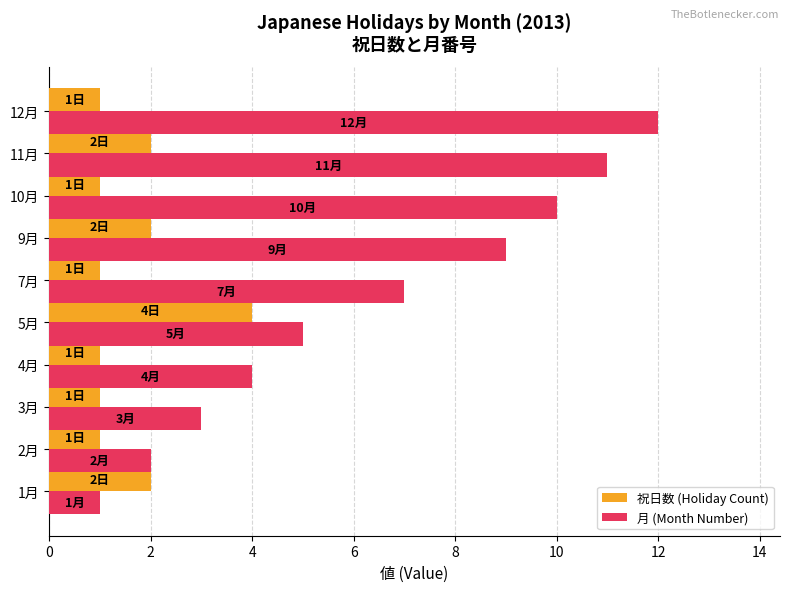

How many data points does each series have?

10